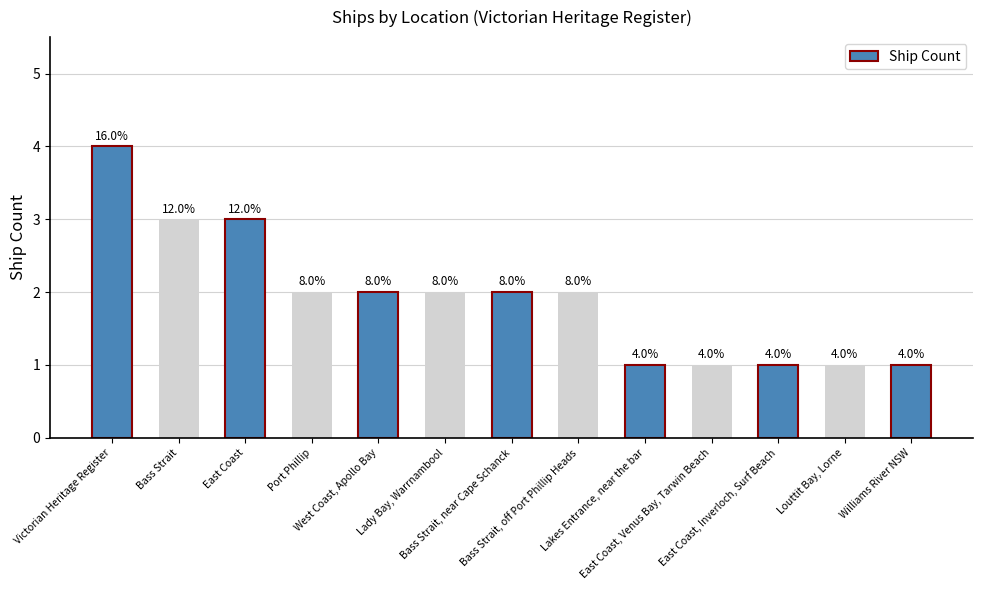

Does the chart contain any negative values?

No